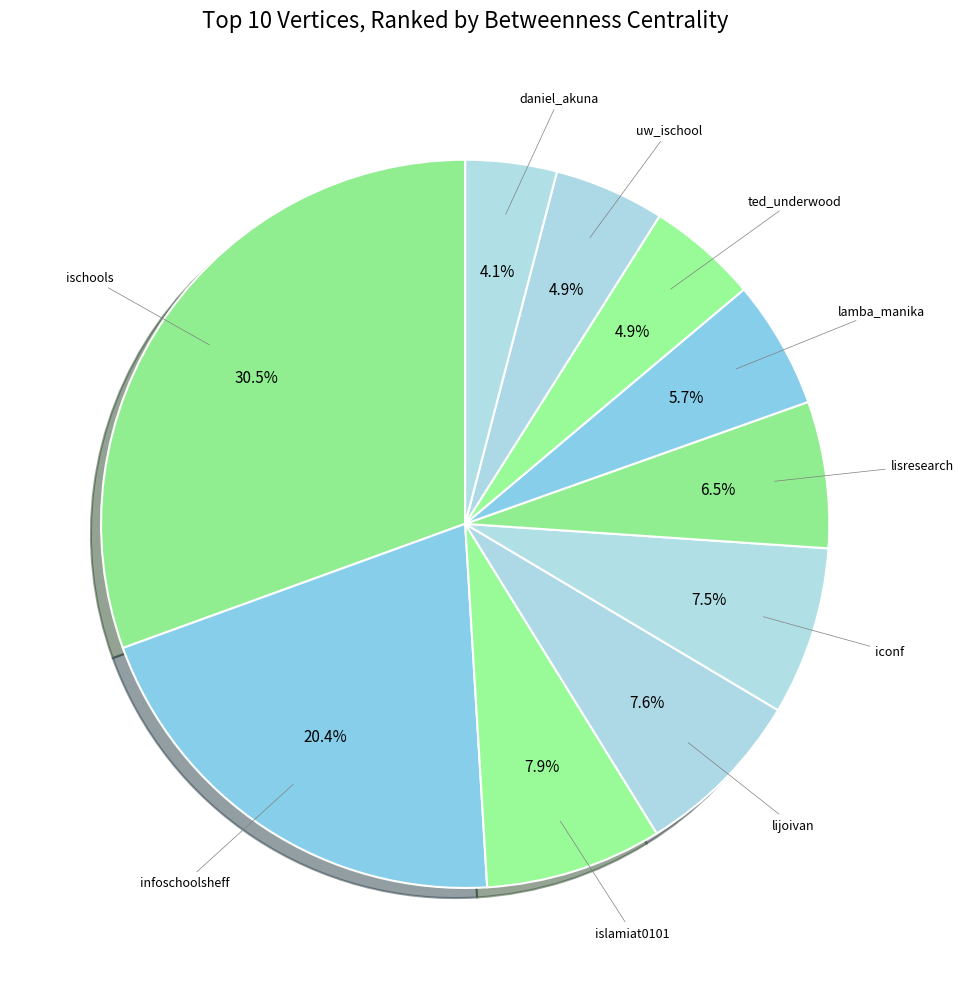

Which category has the biggest portion of the pie?

ischools